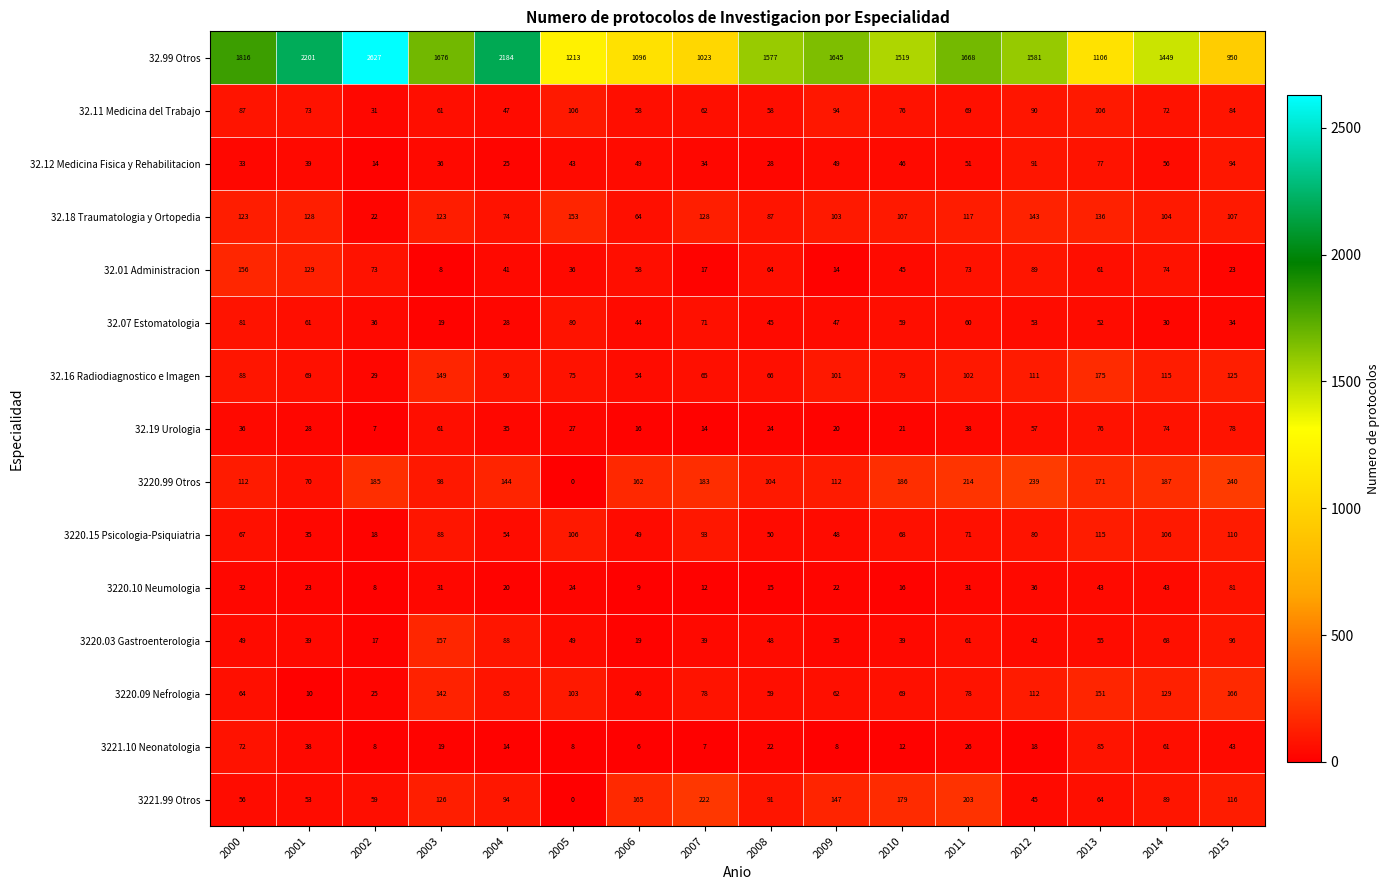

How many data points does each series have?

16